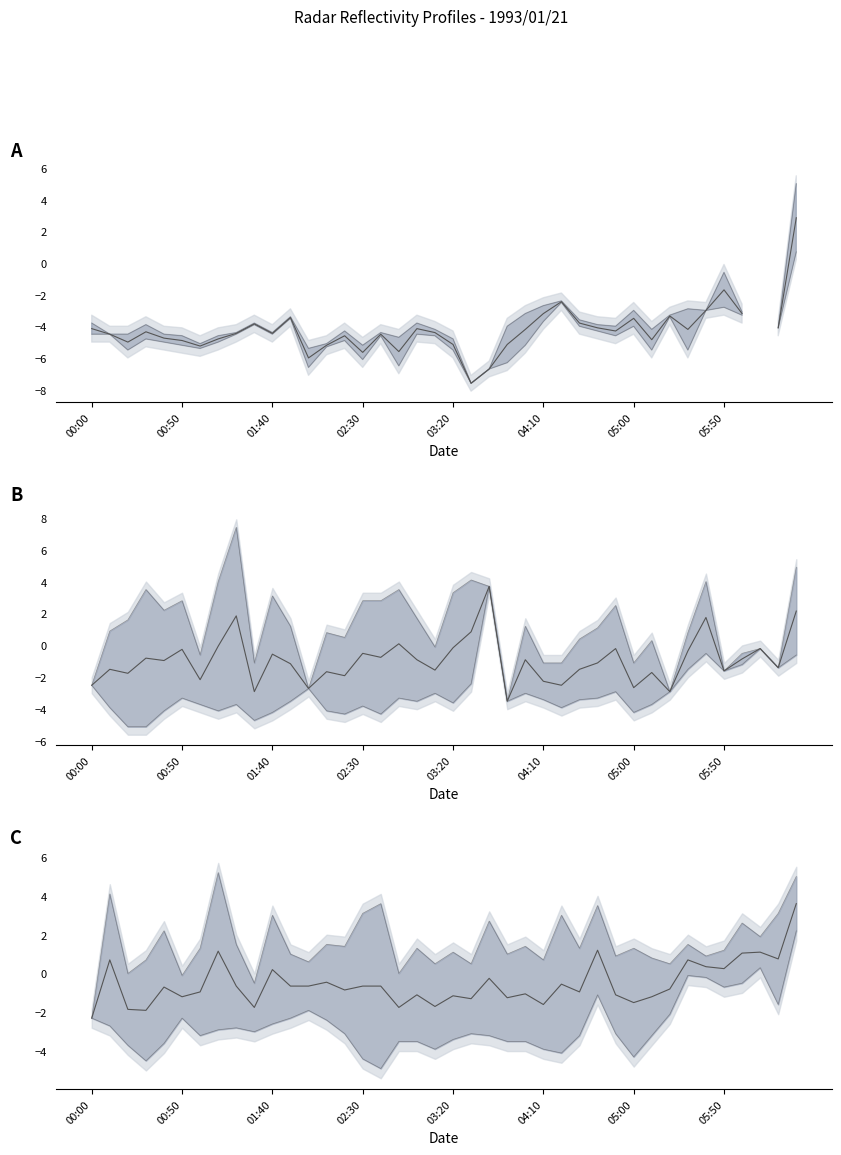

True or false: upper line has a value of 0.8 at 21.

False